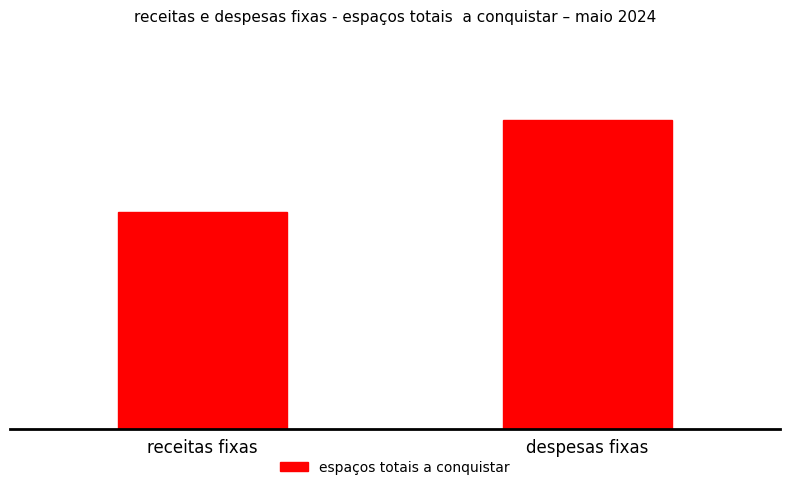

What position from the right is despesas fixas?

1